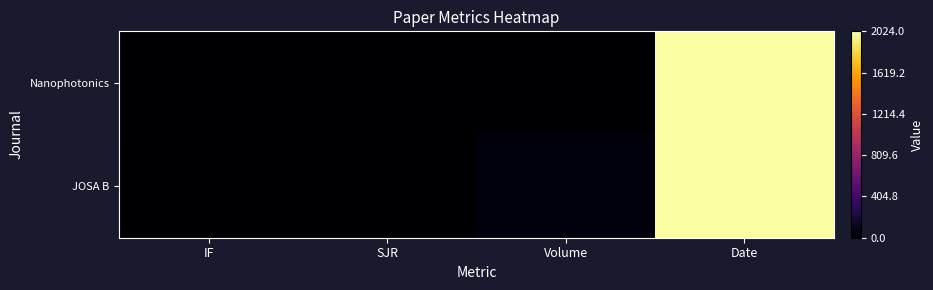

What is the difference between the highest and lowest values at IF?

6.0